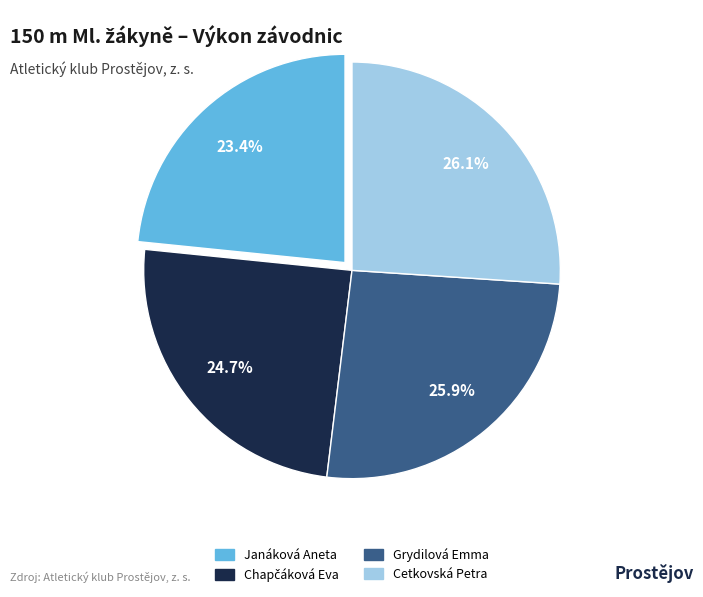

Is it true that Janáková Aneta is 23% of the pie?

True